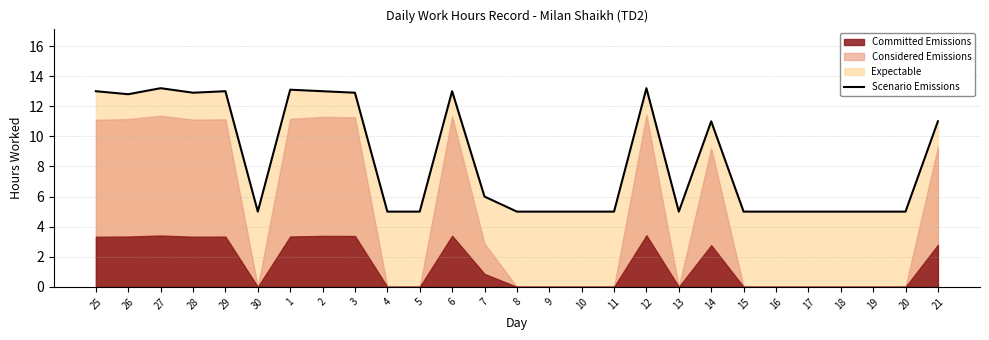

What is the sum of all values?

228.1